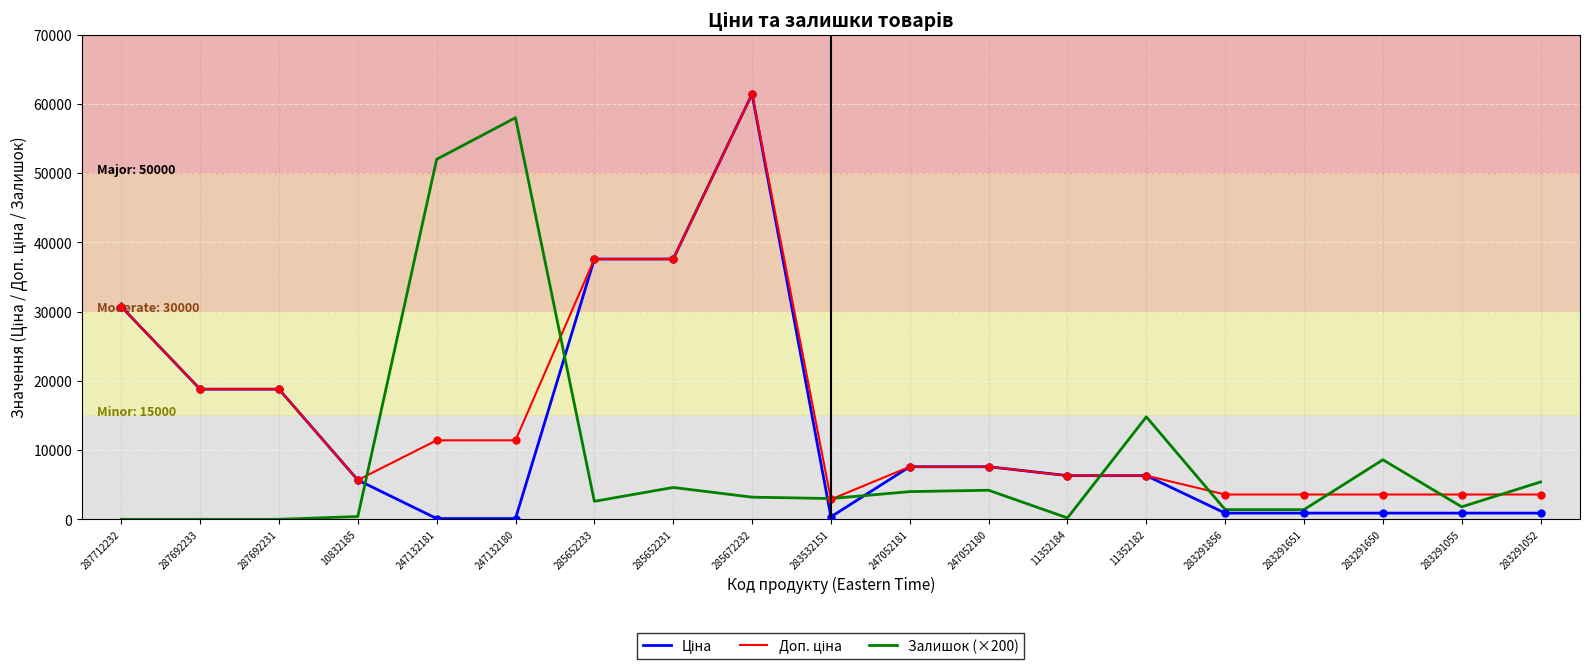

Is this an area chart (filled region under the line)?

No